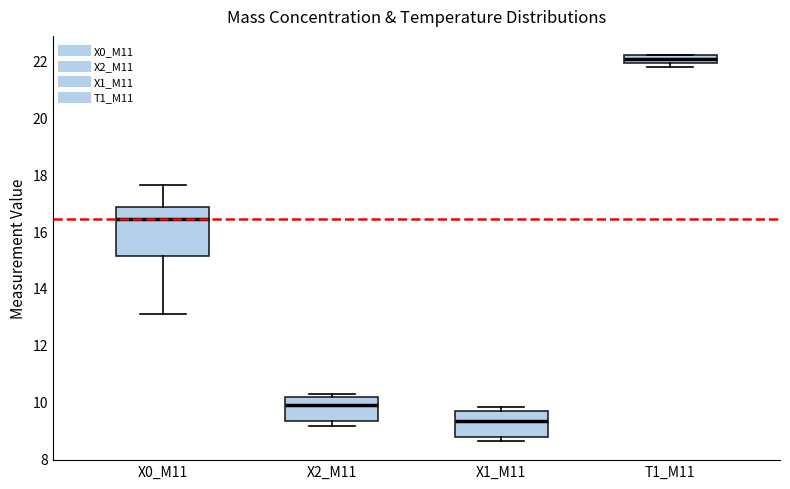

Where does the upper whisker of the box for X0_M11 end on the y-axis? The values are not printed on the chart, so give them approximately, as read against the axis.

17.6